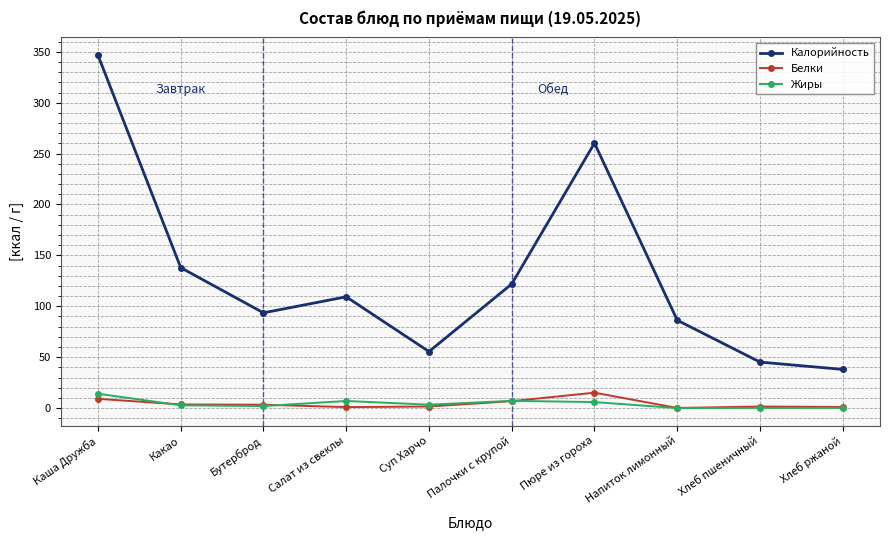

True or false: Жиры and Калорийность cross at least once.

False